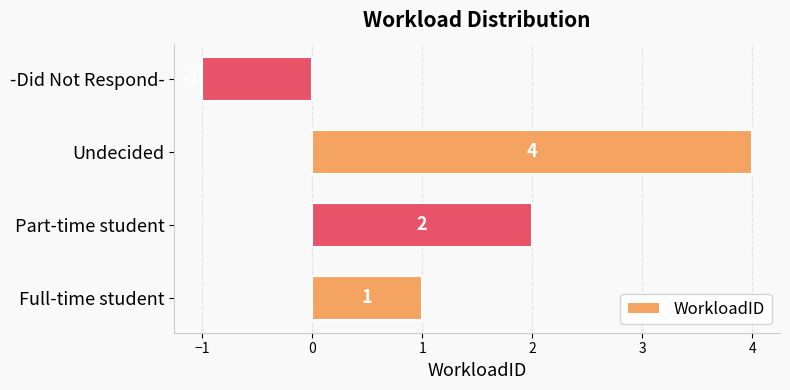

Where is the data nearest to the value 1?

Full-time student